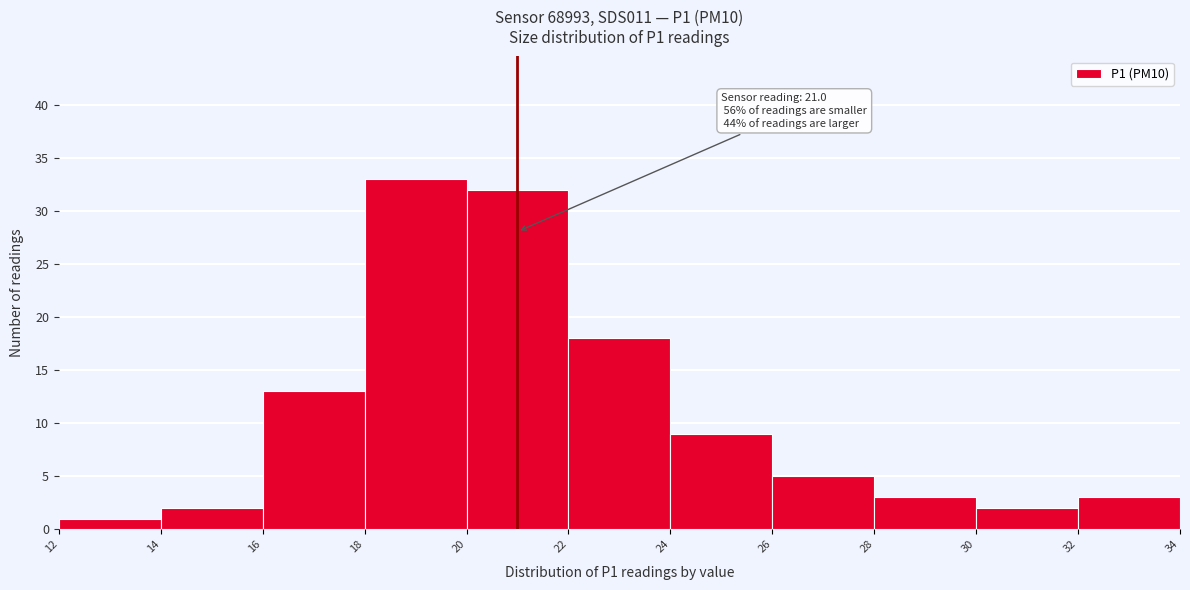

Which range on the x-axis has the tallest bar?

18 to 20